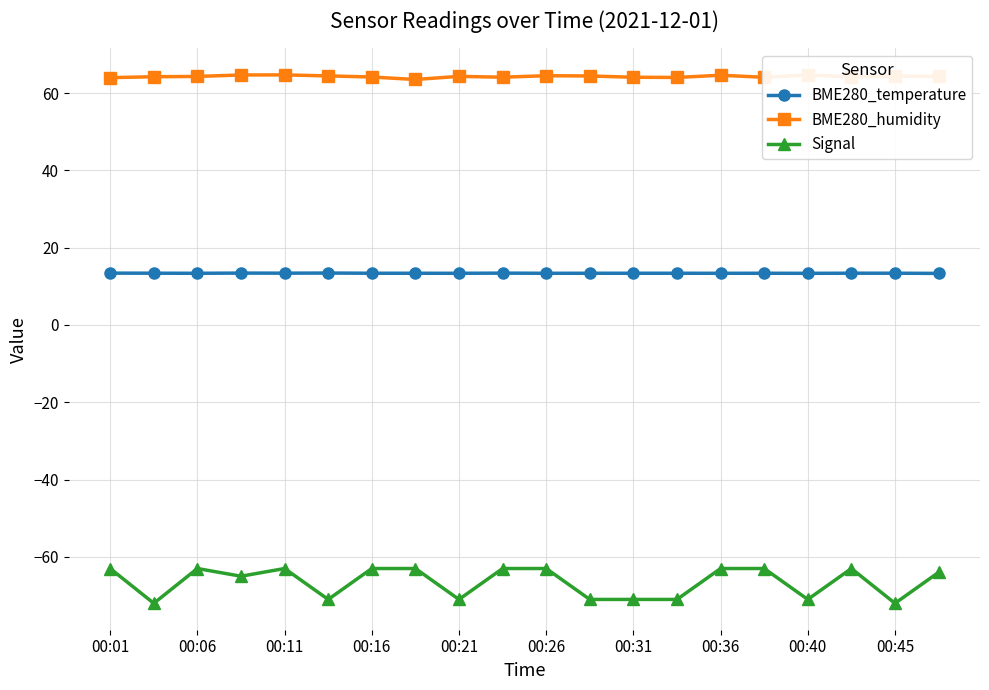

What is the value of the Signal point at the 19th from the left?

-72.0